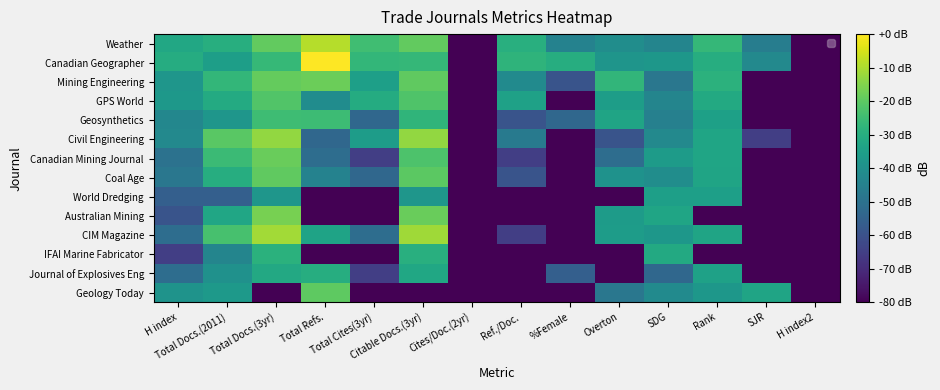

Rank the series by their maximum value, from lowest to highest.

World Dredging, Journal of Explosives Eng, IFAI Marine Fabricator, Geosynthetics, GPS World, Geology Today, Coal Age, Canadian Mining Journal, Mining Engineering, Australian Mining, Civil Engineering, CIM Magazine, Weather, Canadian Geographer